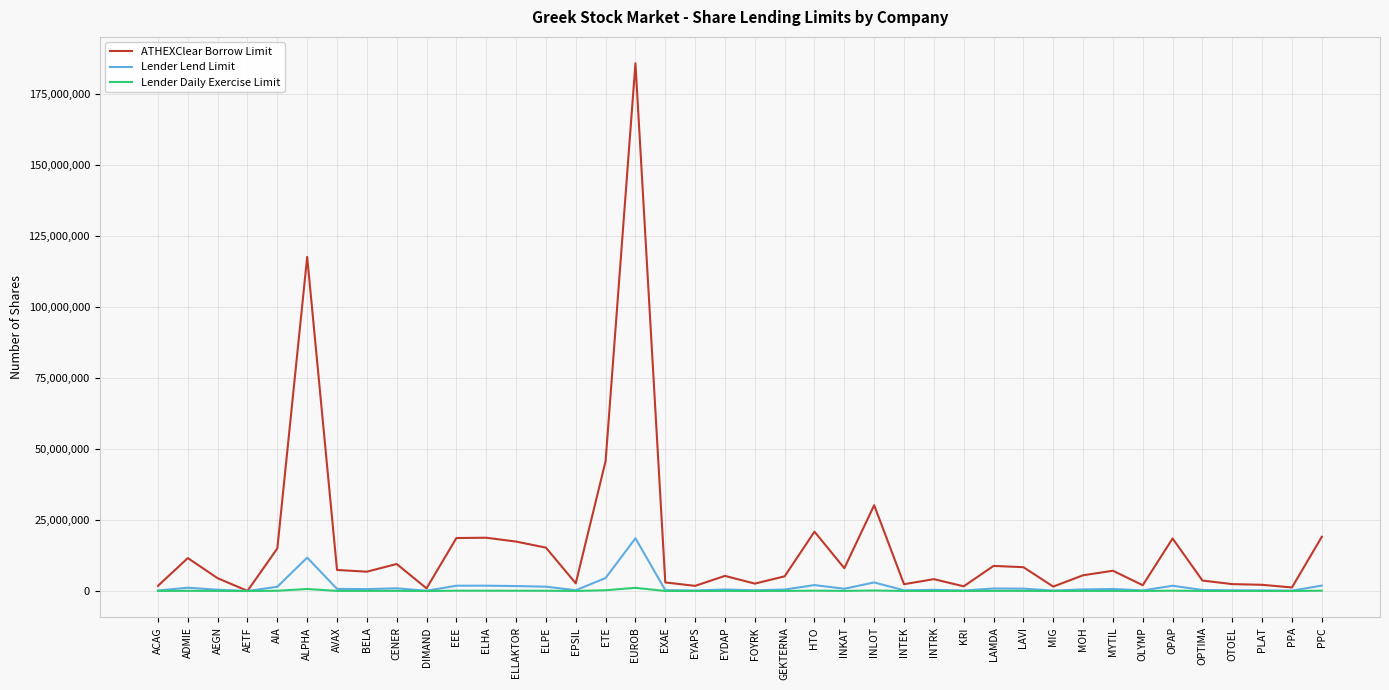

Rank the series by their maximum value, from lowest to highest.

Lender Daily Exercise Limit, Lender Lend Limit, ATHEXClear Borrow Limit